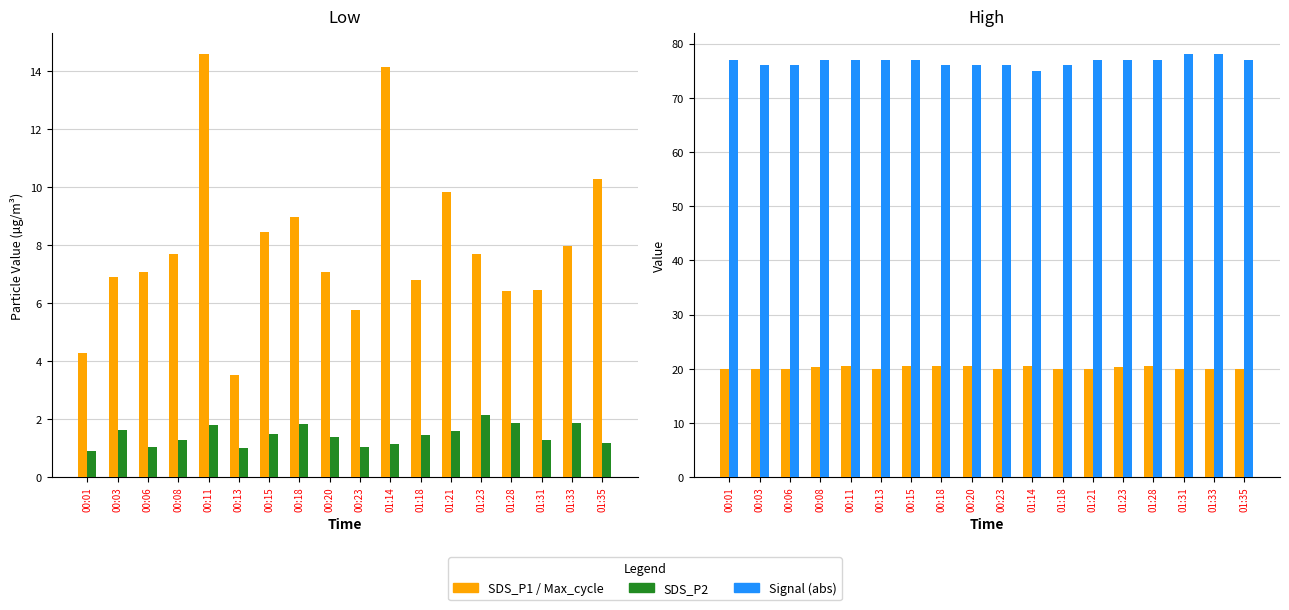

Is it true that SDS_P1 equals 1.8 at 00:13?

False